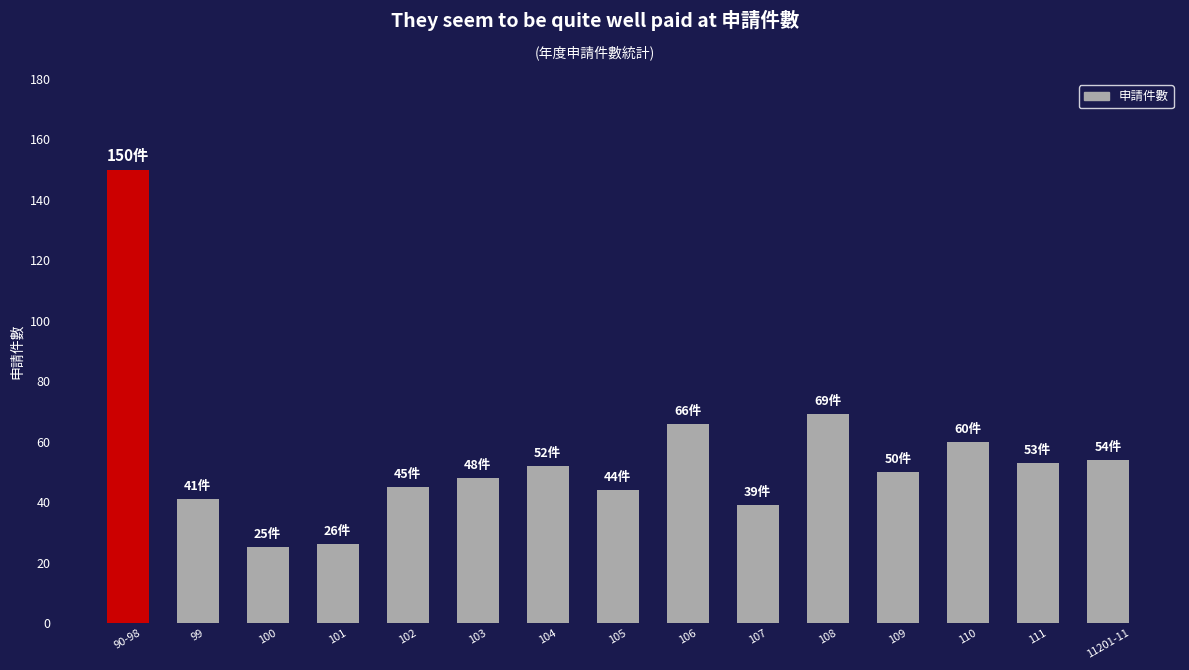

Where is the data nearest to the value 87?

108